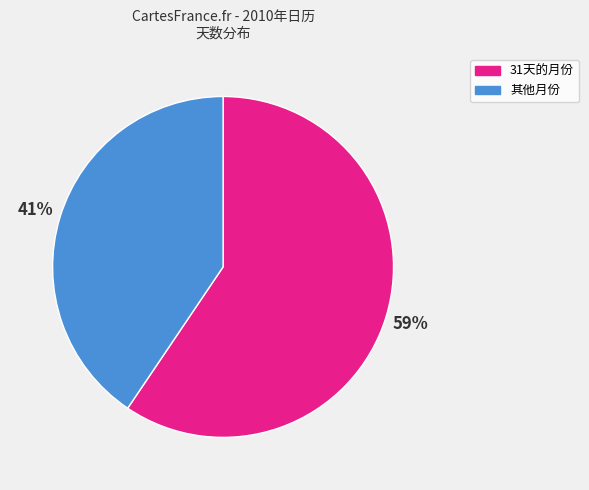

To the nearest percent, what is the average slice percentage?

50%